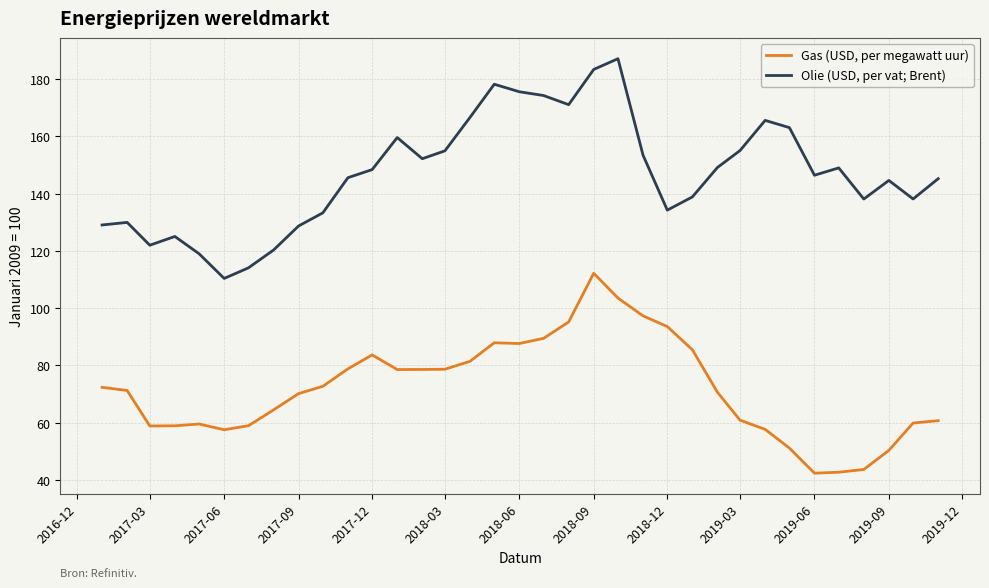

List the series in order of their overall mean, lowest first.

Gas (USD, per megawatt uur), Olie (USD, per vat; Brent)